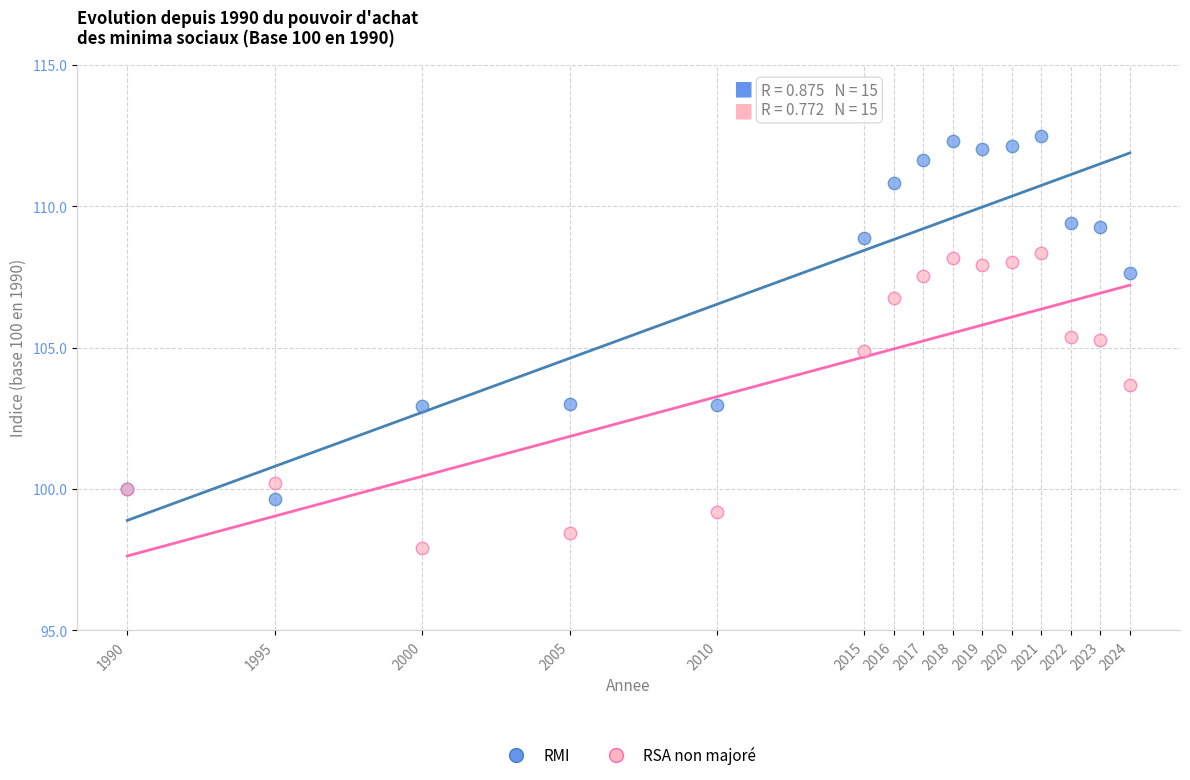

Which series contains the highest Y value?

RMI